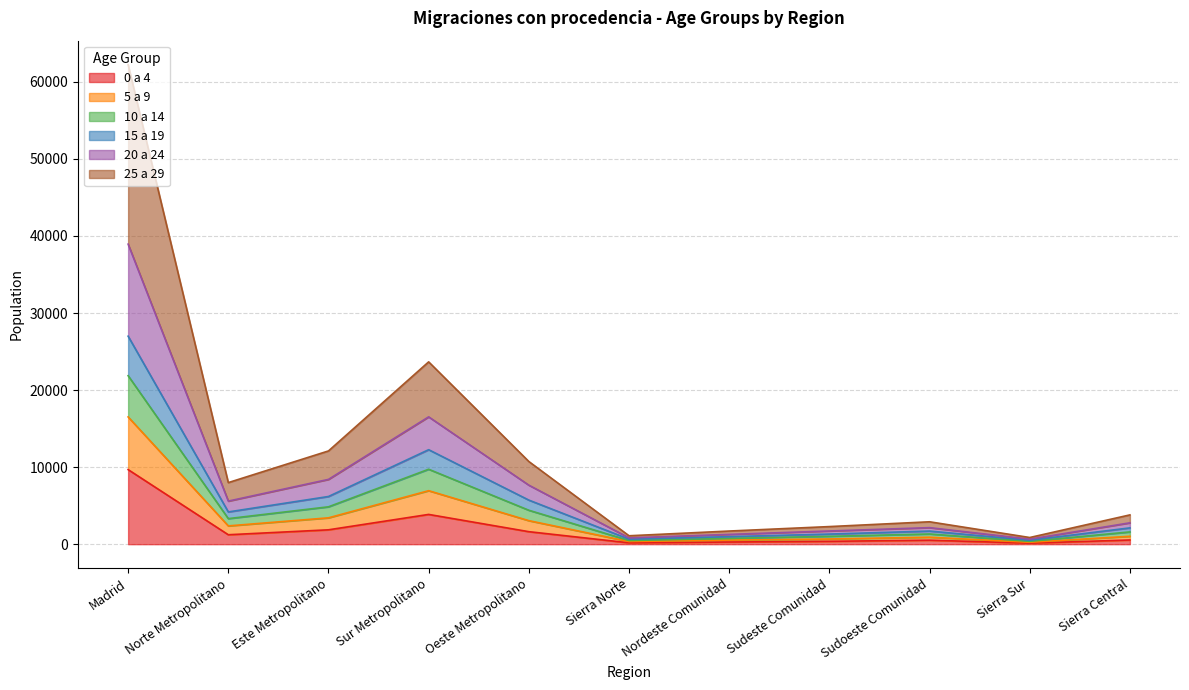

At which category is the sum across all series the highest?

Madrid